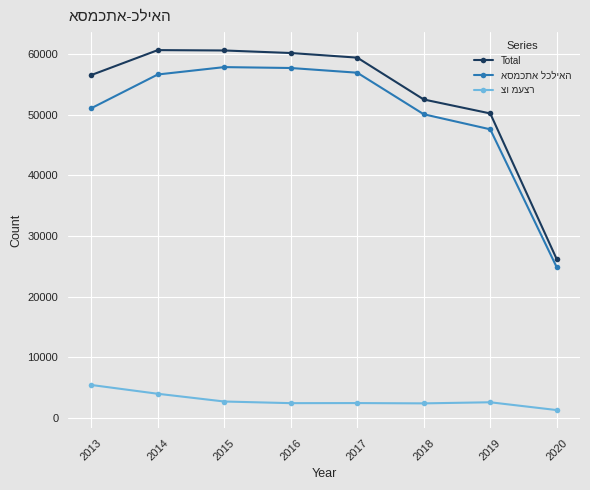

In Total, how many points are higher than both neighbors (excluding endpoints)?

1